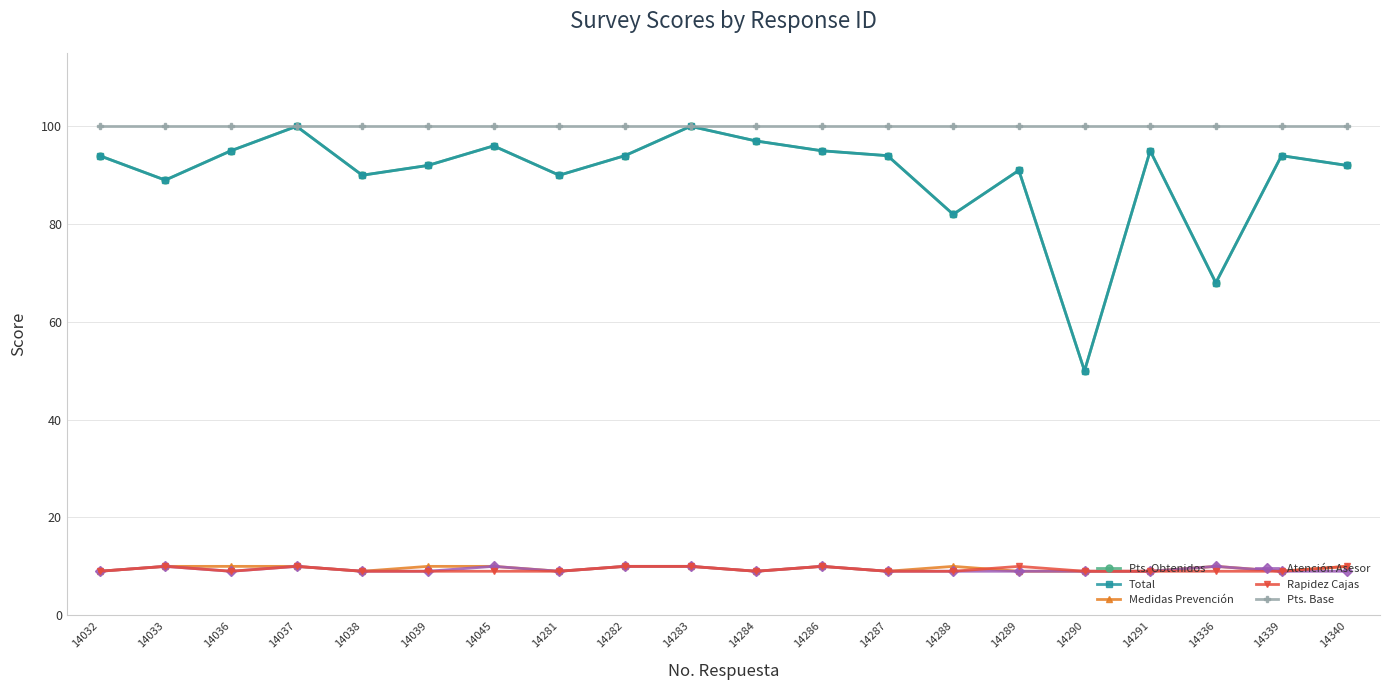

Reading left to right, transcribe all the data shown in this chart.

Pts. Obtenidos: 94	89	95	100	90	92	96	90	94	100	97	95	94	82	91	50	95	68	94	92
Total: 94	89	95	100	90	92	96	90	94	100	97	95	94	82	91	50	95	68	94	92
Medidas Prevención: 9	10	10	10	9	10	10	9	10	10	9	10	9	10	9	9	9	10	9	10
Atención Asesor: 9	10	9	10	9	9	10	9	10	10	9	10	9	9	9	9	9	10	9	9
Rapidez Cajas: 9	10	9	10	9	9	9	9	10	10	9	10	9	9	10	9	9	9	9	10
Pts. Base: 100	100	100	100	100	100	100	100	100	100	100	100	100	100	100	100	100	100	100	100